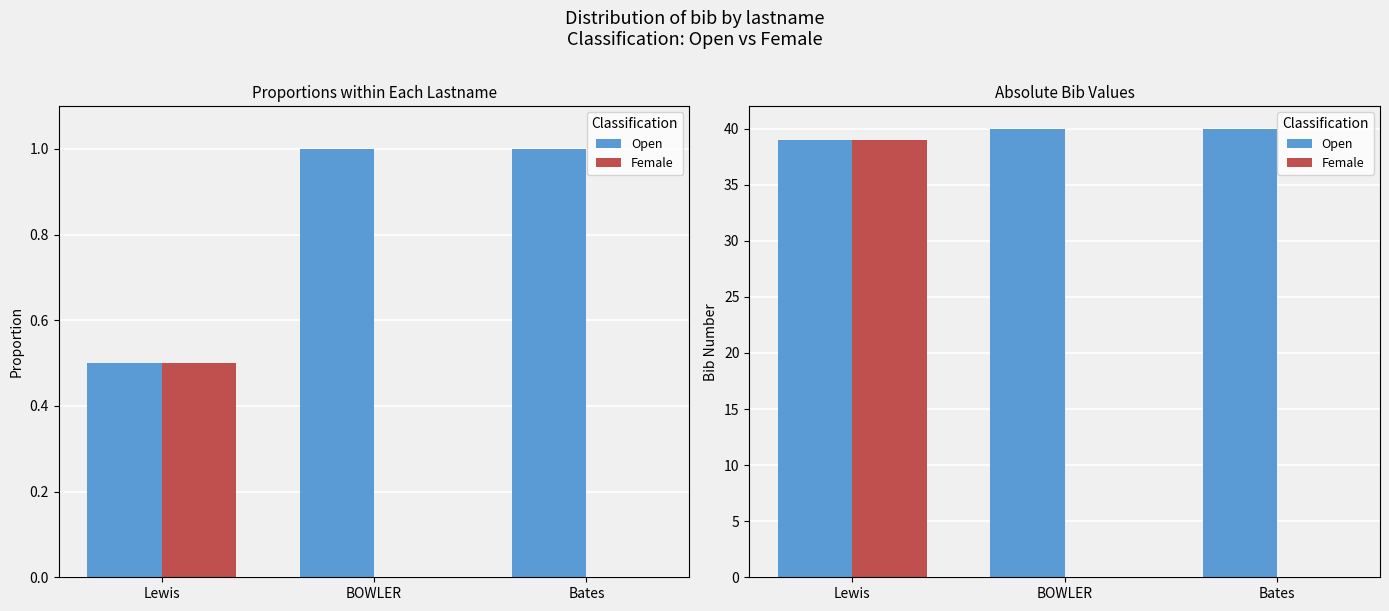

What is the difference between the Female values at Bates and Lewis?

39